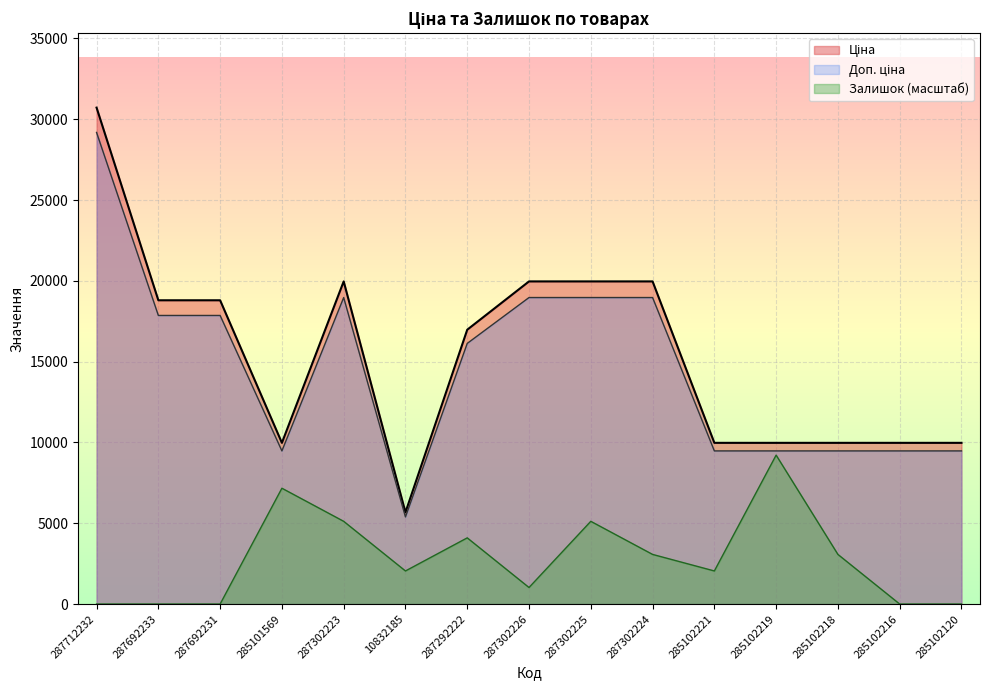

What is the label of the 5th point from the right?

285102221